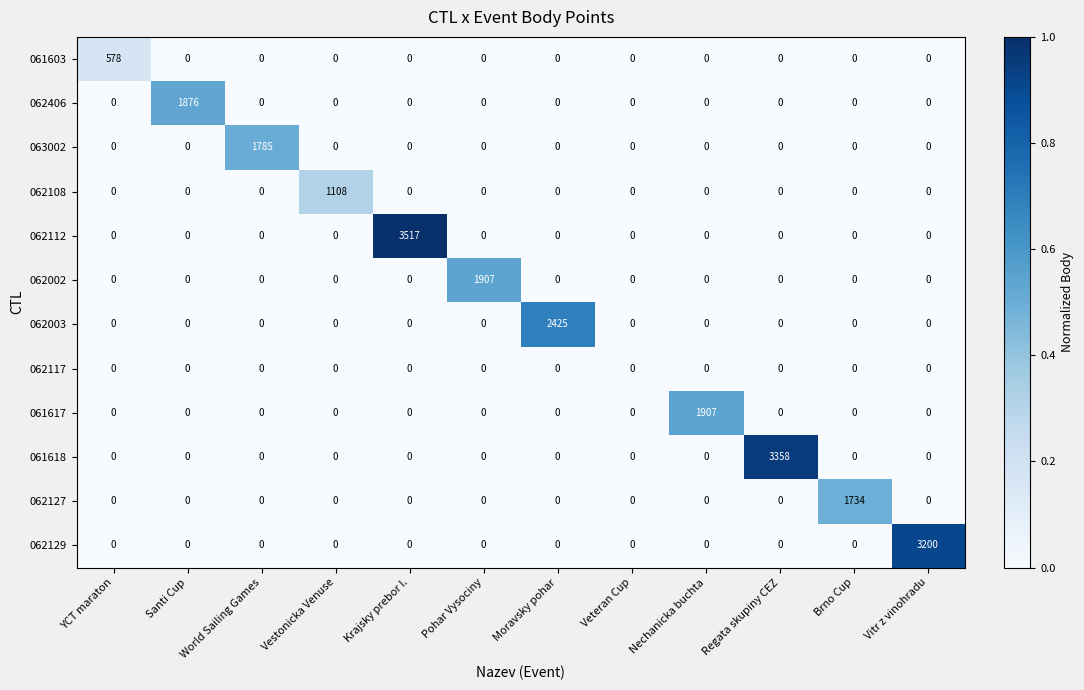

Which category has the highest value across all series?

Krajsky prebor I.